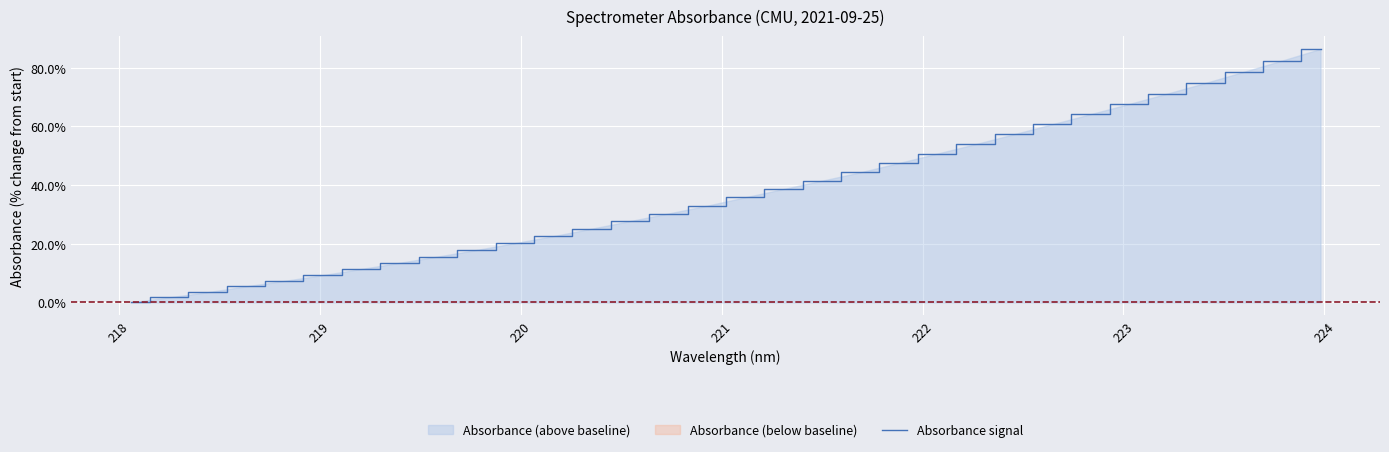

What is the maximum value for Absorbance signal?

86.4